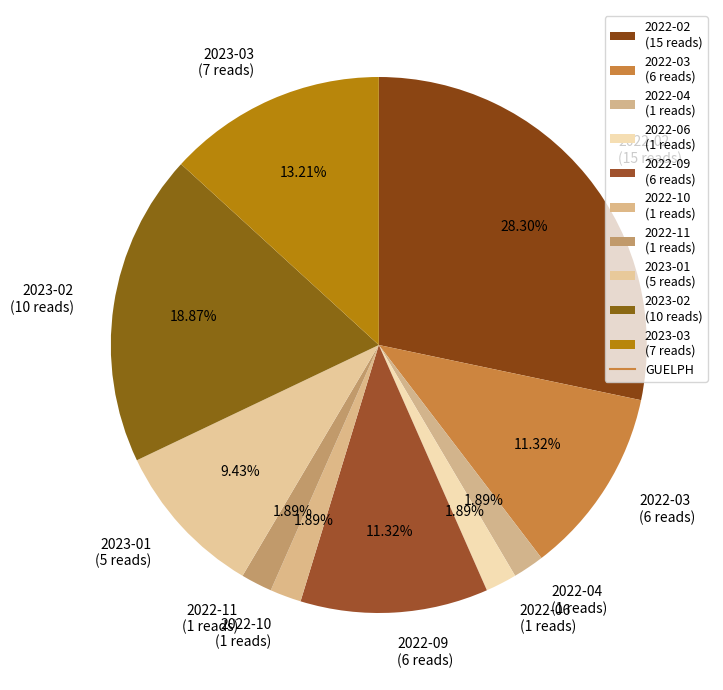

The 2022-04 slice represents 2% of the pie. True or false?

True